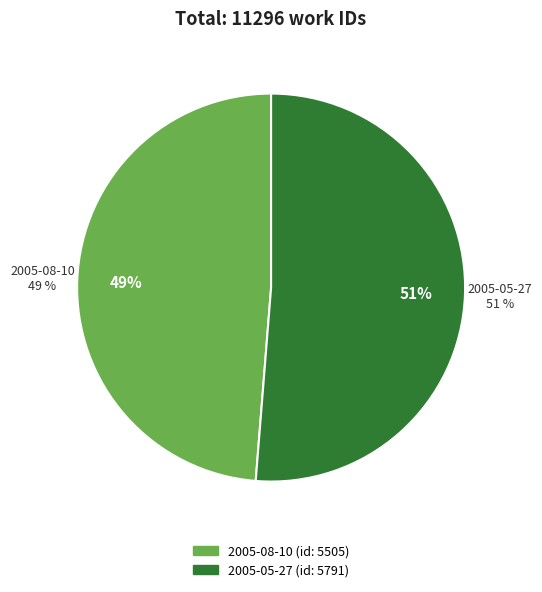

Which category has the biggest portion of the pie?

2005-05-27